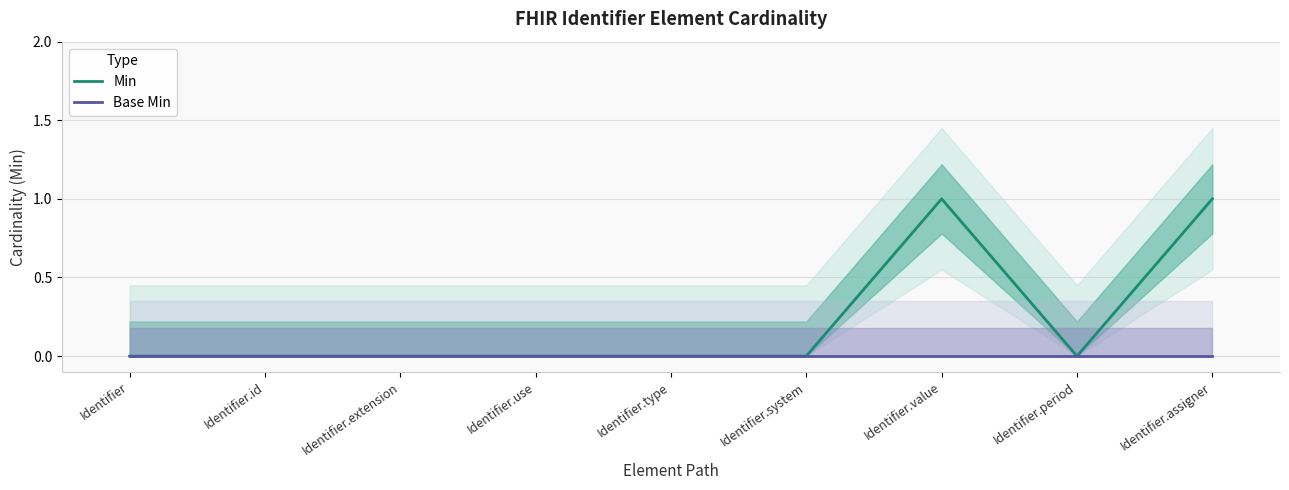

Rank the categories by Base Min value from highest to lowest.

Identifier, Identifier.id, Identifier.extension, Identifier.use, Identifier.type, Identifier.system, Identifier.value, Identifier.period, Identifier.assigner